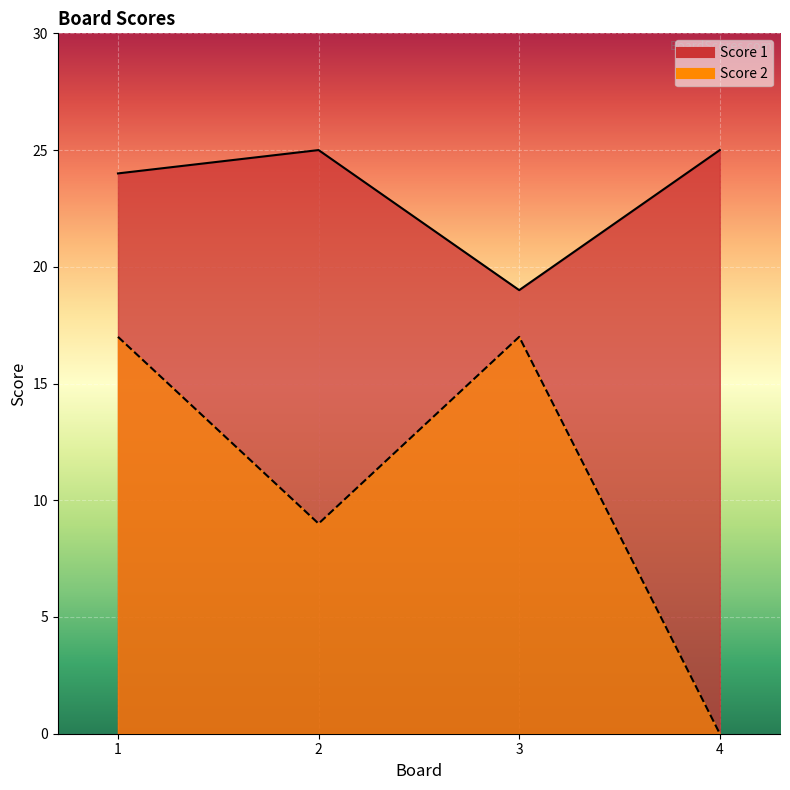

At how many categories does at least one series exceed 24?

2